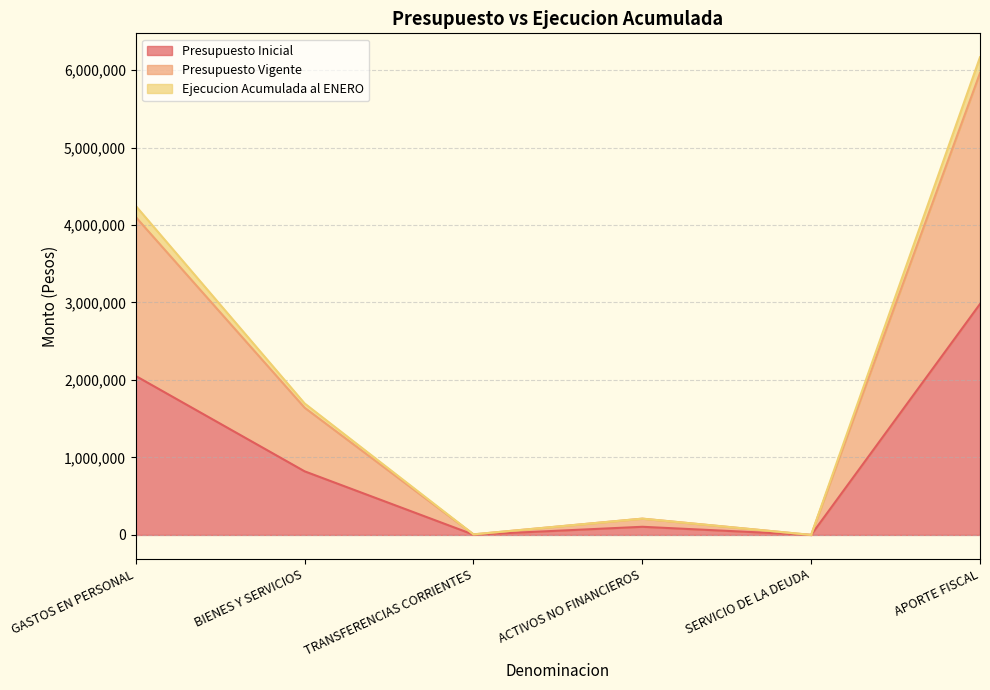

What is the total value across all series at ACTIVOS NO FINANCIEROS?

525265